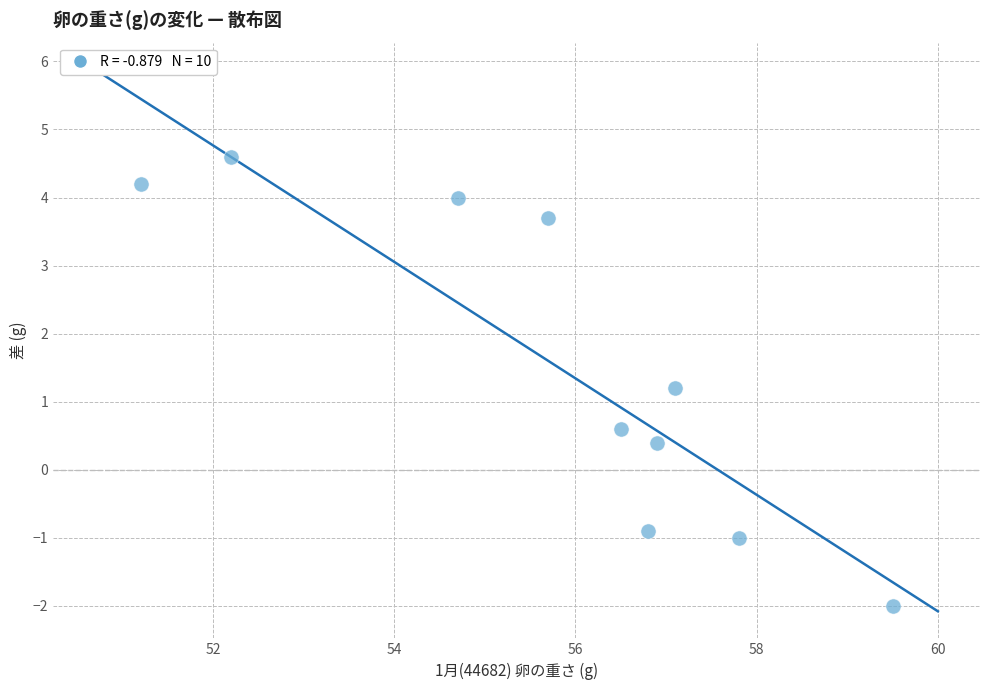

What Y value in the scatter plot is closest to 1?

1.2